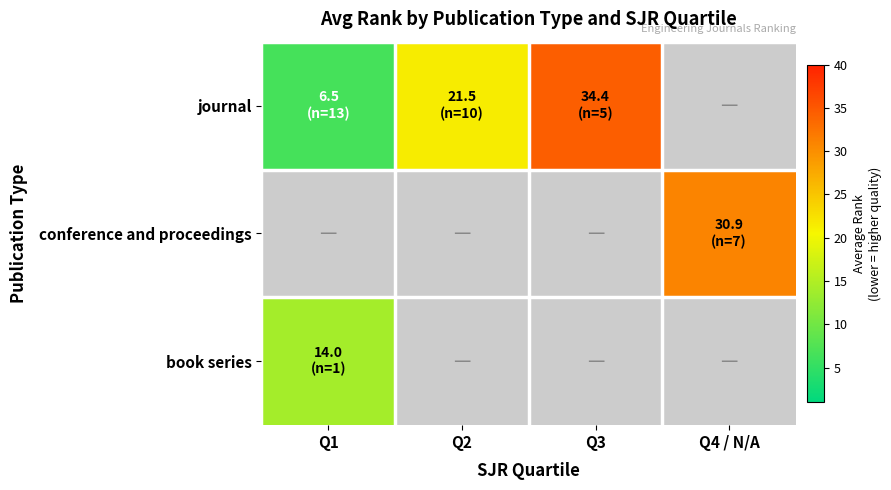

At which category does the chart reach its minimum across all series?

Q1